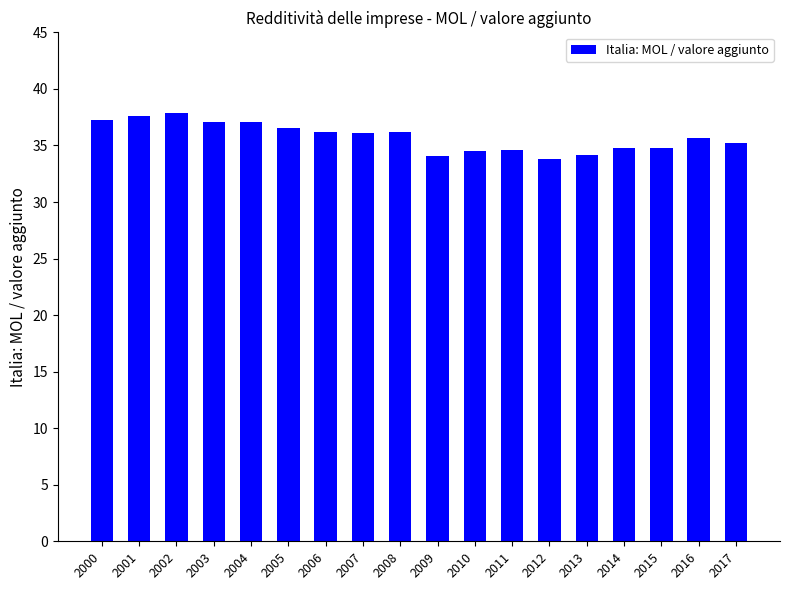

What is the greatest value displayed?

37.9